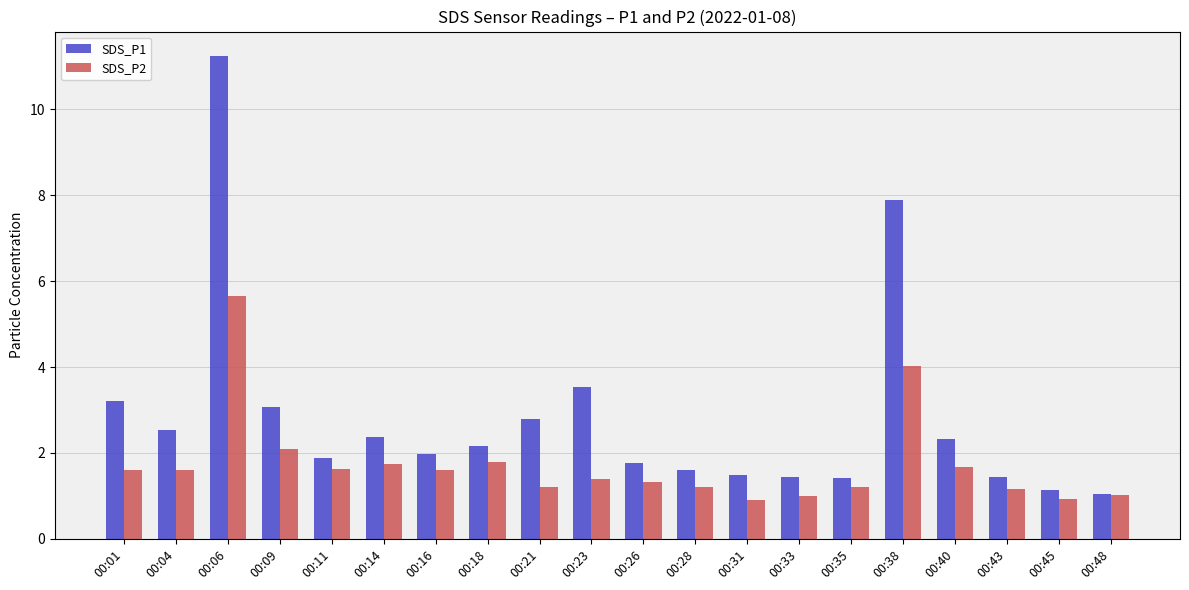

Which series has the widest spread of values?

SDS_P1